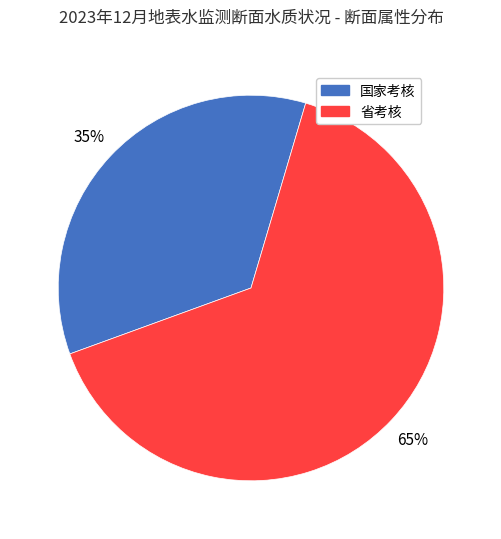

Which category has the smallest portion of the pie?

国家考核